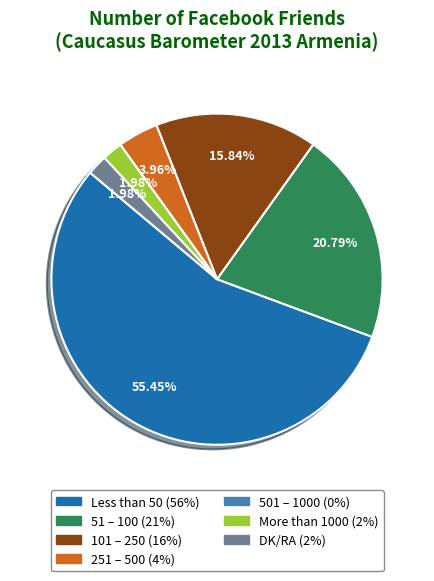

What is the largest slice in the pie chart?

Less than 50